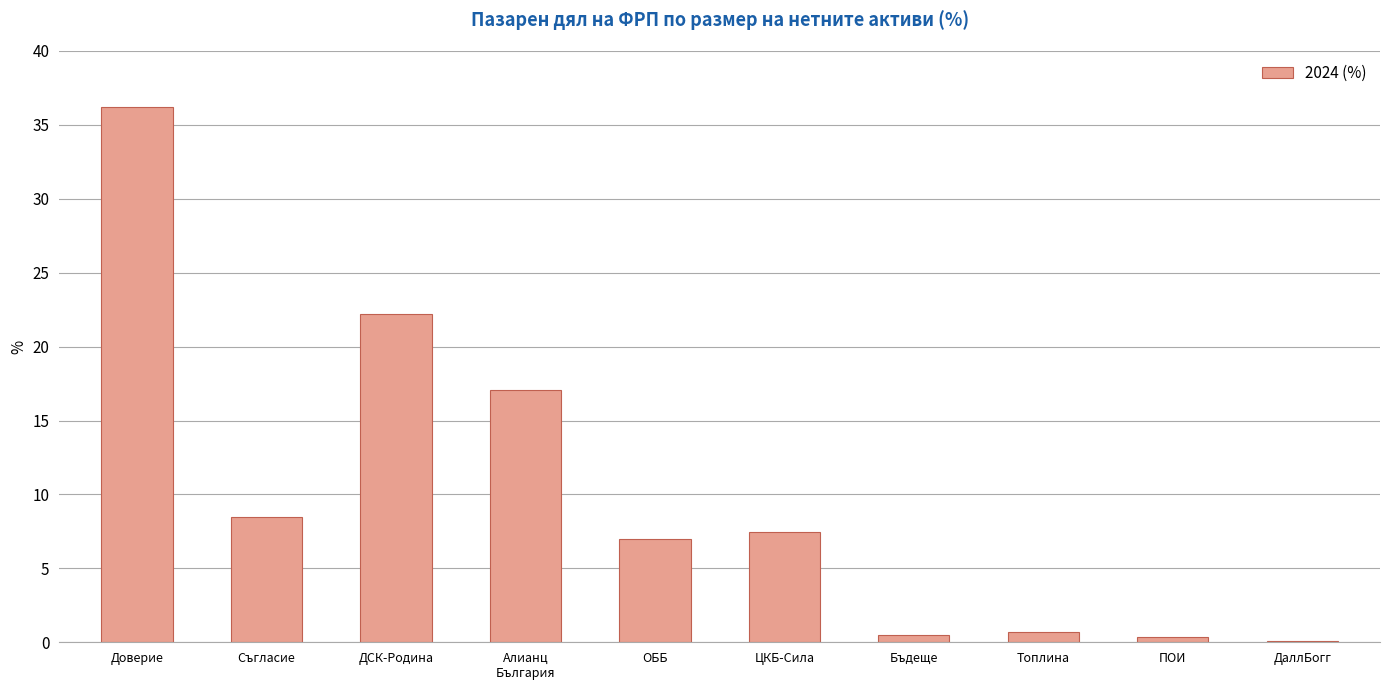

Reading left to right, what are all the values shown in this chart?

36.2	8.5	22.2	17.1	7.0	7.5	0.5	0.7	0.3	0.1